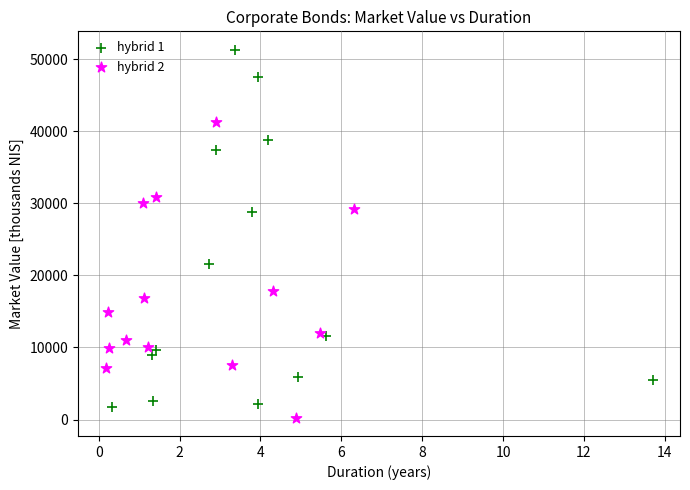

Which series has the widest spread of Y values?

hybrid 1